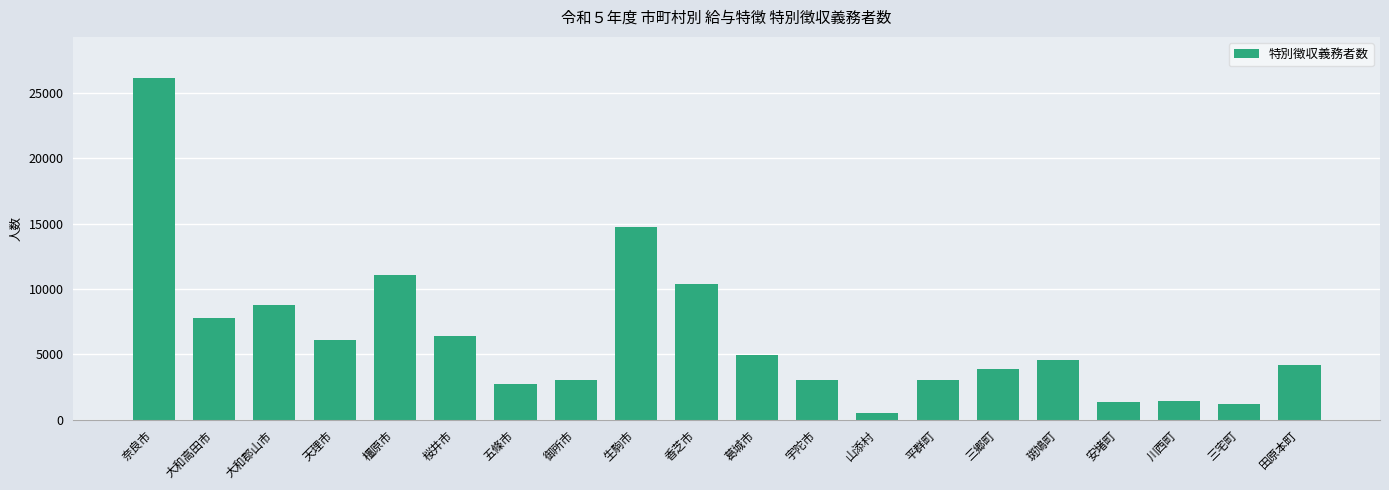

The value at 大和郡山市 is 8766. True or false?

True